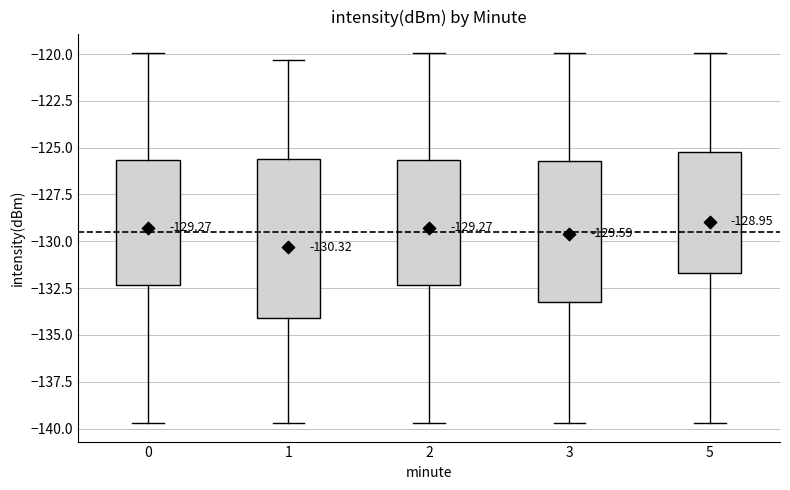

Which box is the tallest, from its lower edge to its upper edge?

1